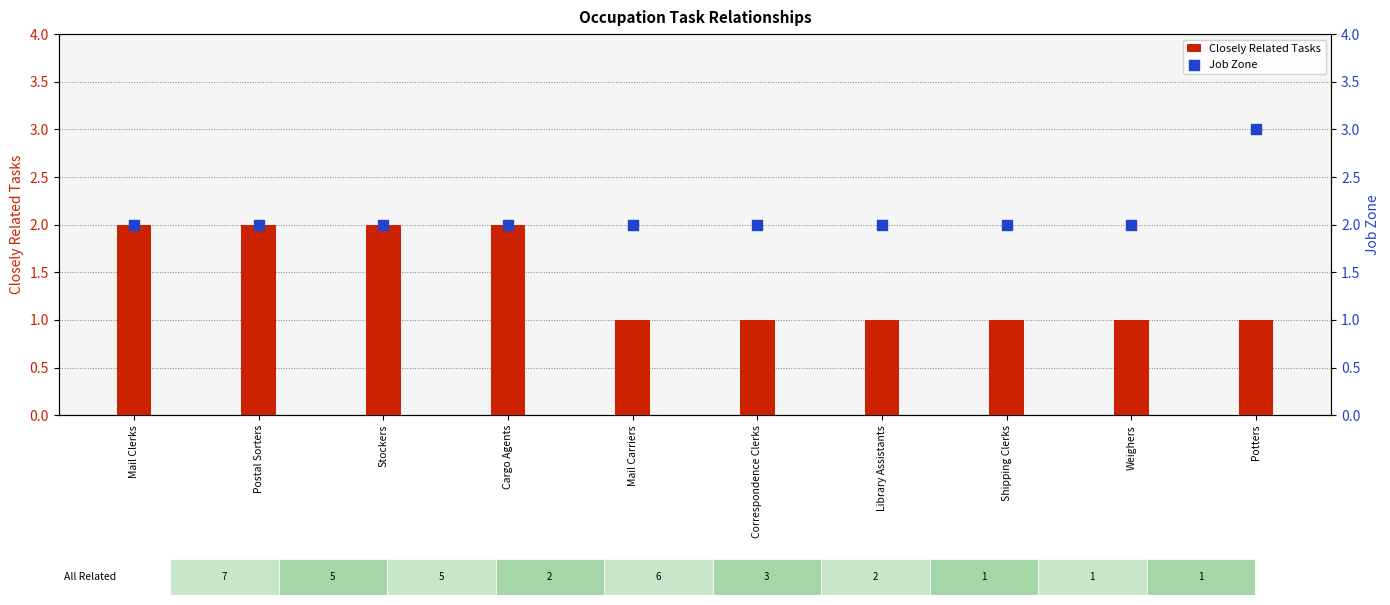

Which series contains the highest Y value?

Job Zone